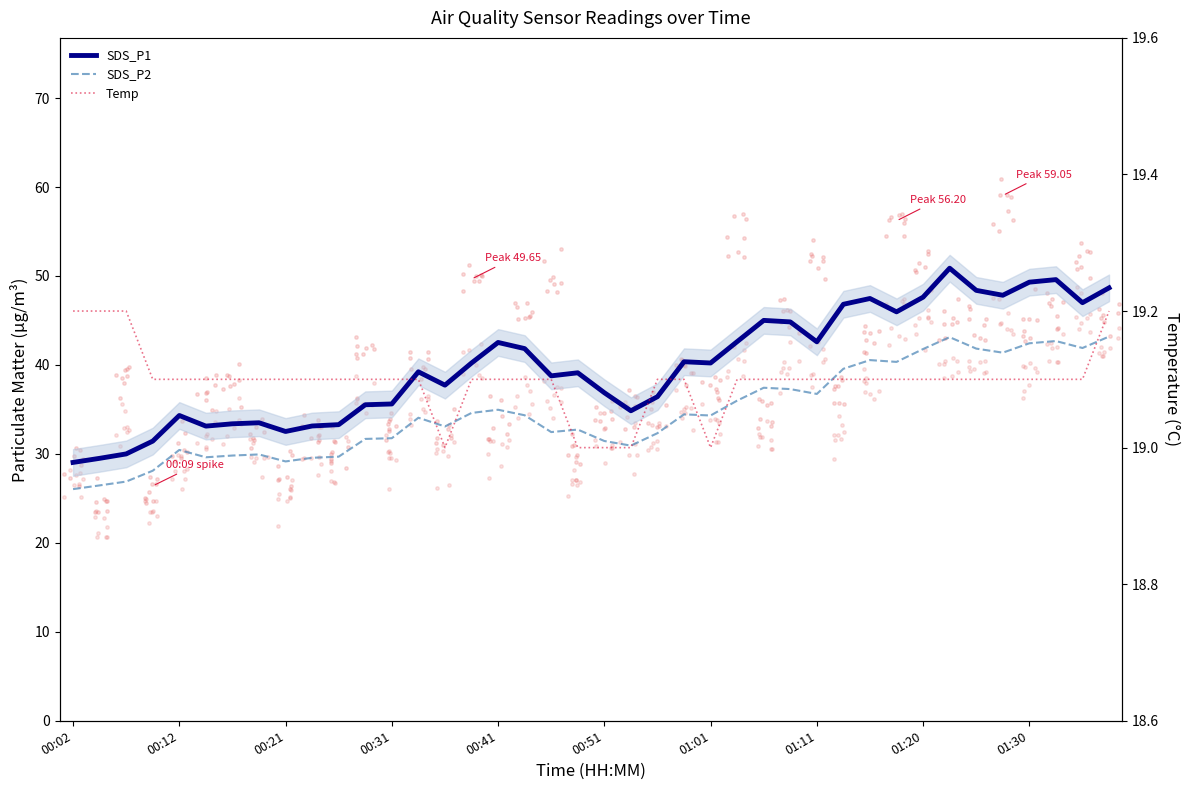

At which category is the sum across all series the highest?

33